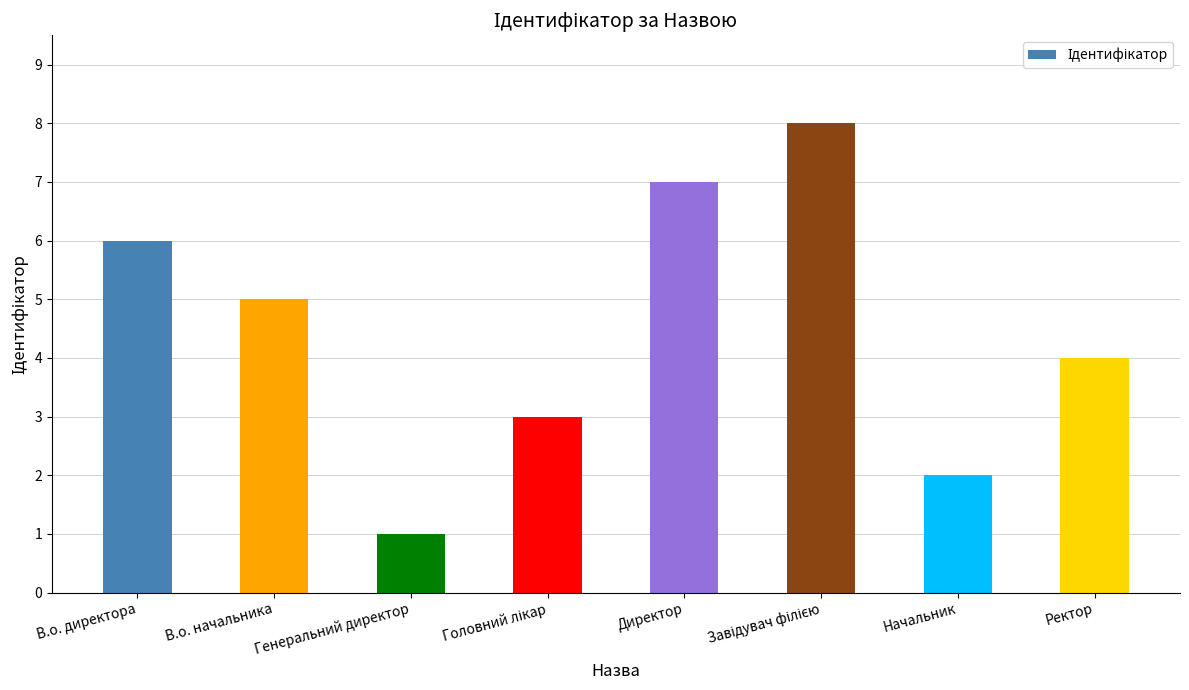

What is the approximate value at Генеральний директор?

1